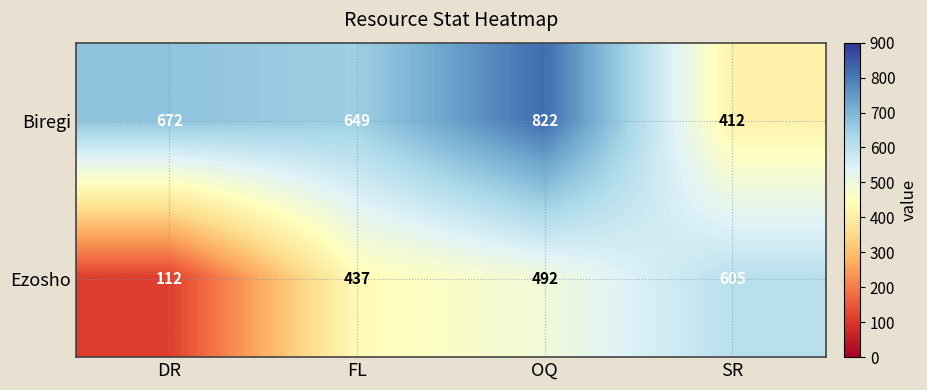

Rank the series by their average value, from highest to lowest.

Biregi, Ezosho